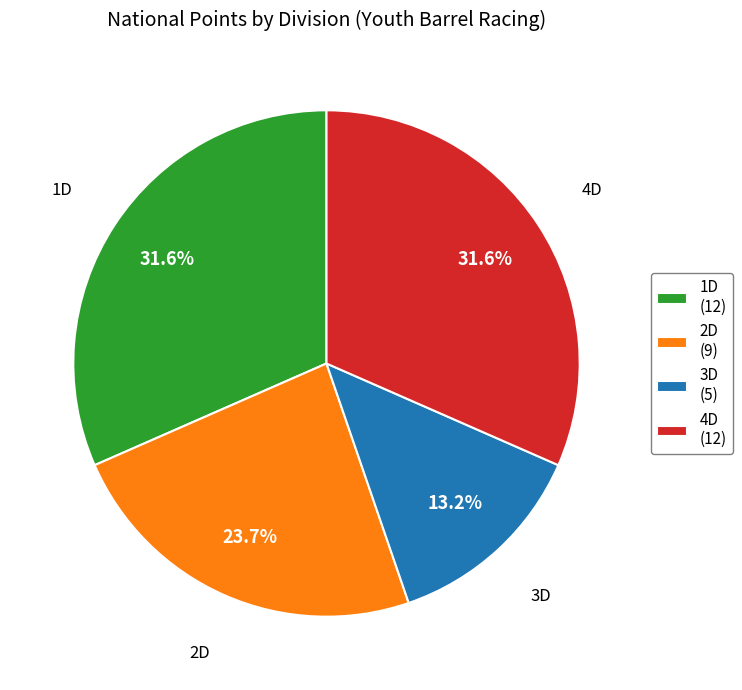

Is the sum of 2D and 4D greater than half?

Yes